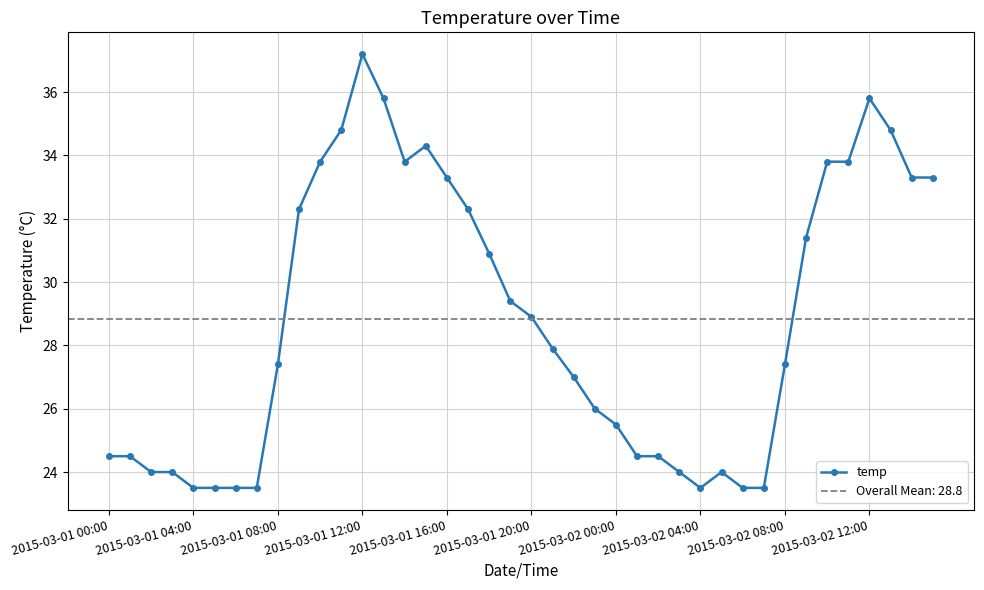

The temp series shows 31.0 at 2015-03-01 04:00. True or false?

False